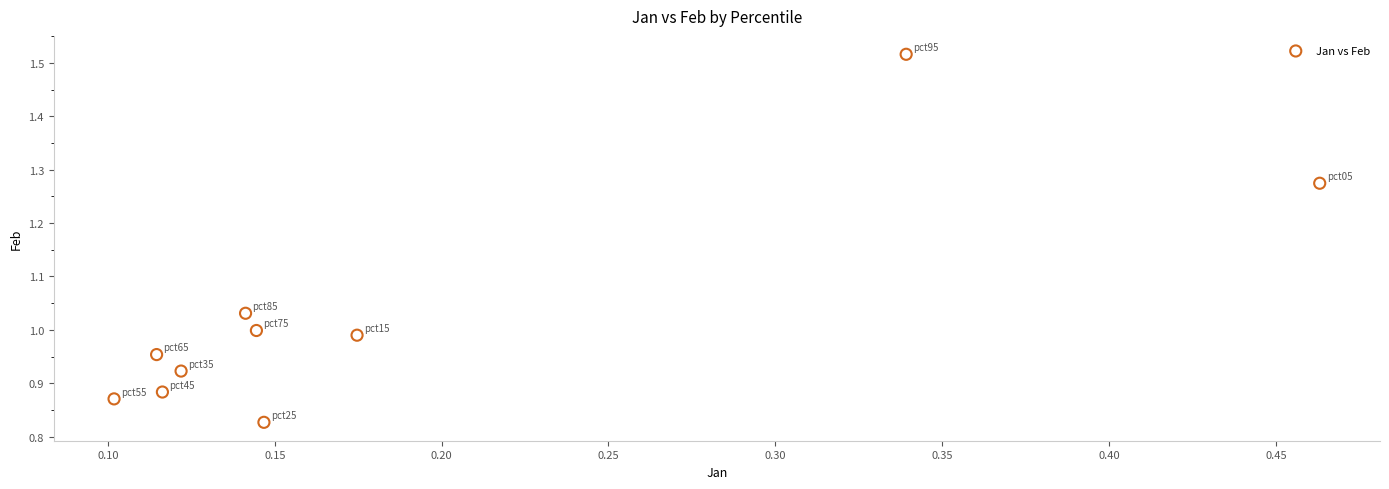

What is the range of X values (max minus min)?

0.4